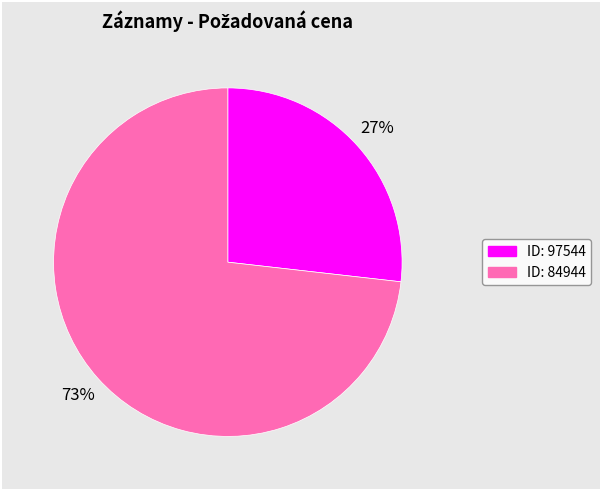

To the nearest percent, what is the difference between the largest and smallest slice percentages?

46%